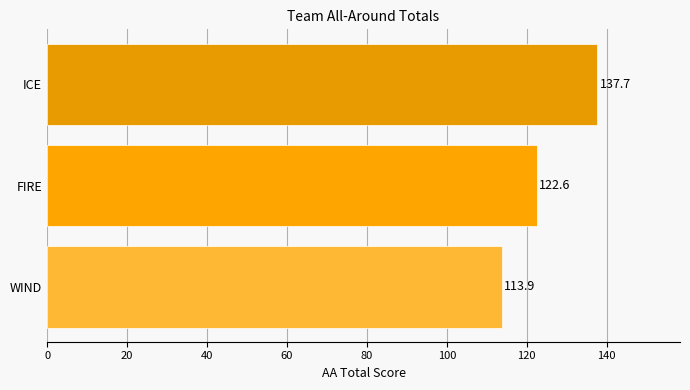

List the labels in order of value, smallest first.

WIND, FIRE, ICE